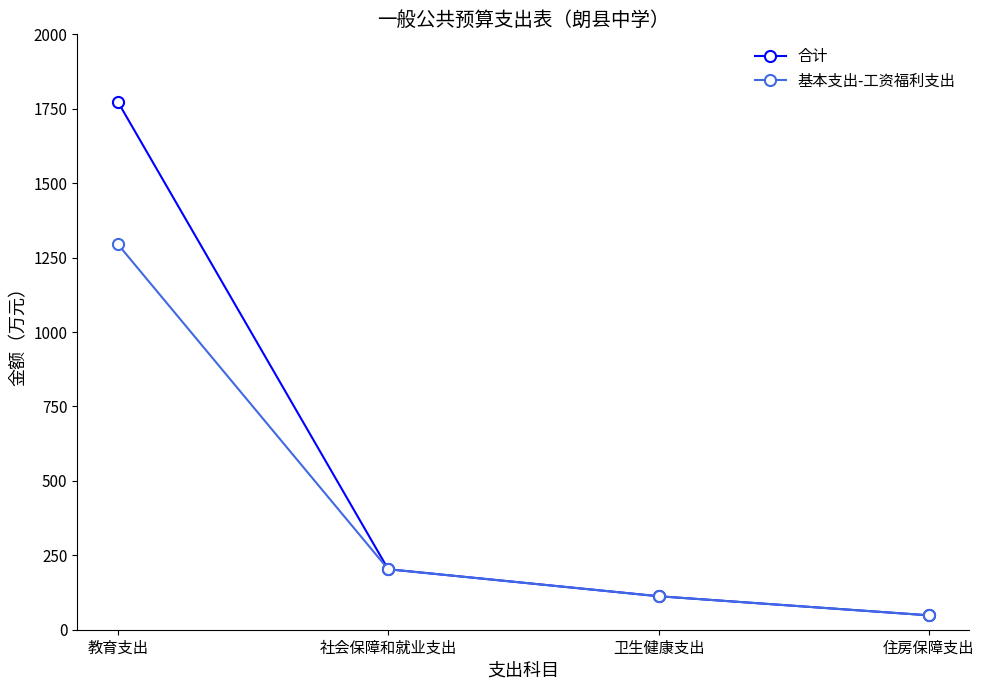

What are all the series names shown in the legend?

合计, 基本支出-工资福利支出